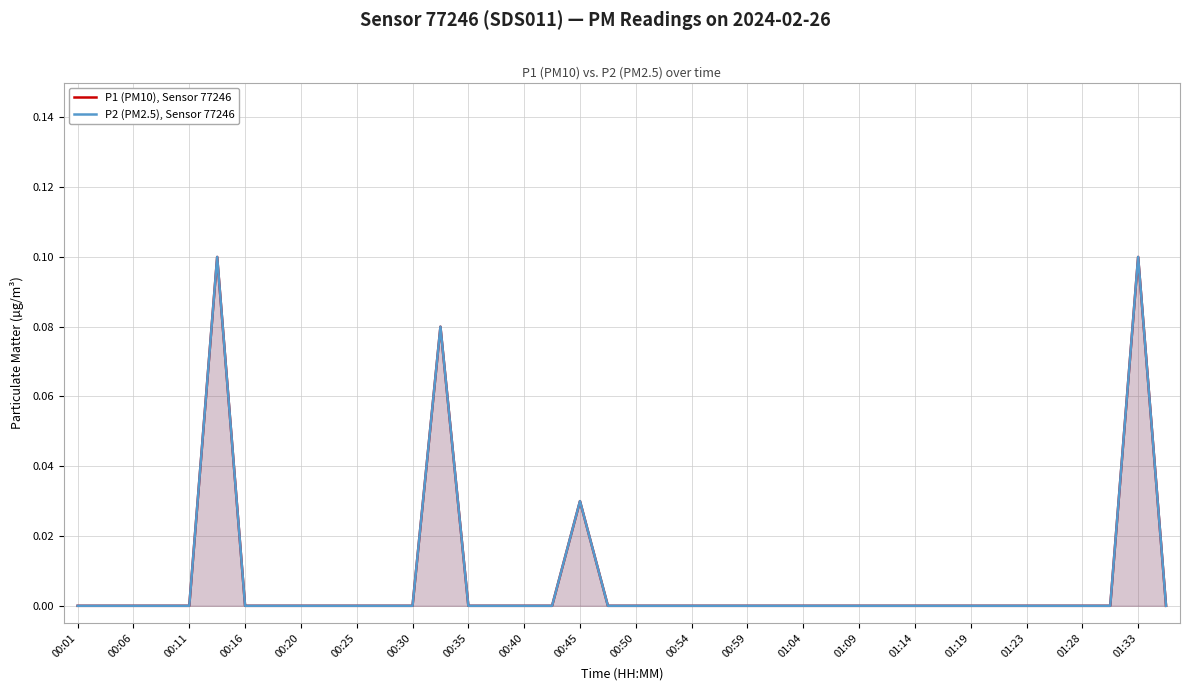

How many categories are shown in the chart?

40